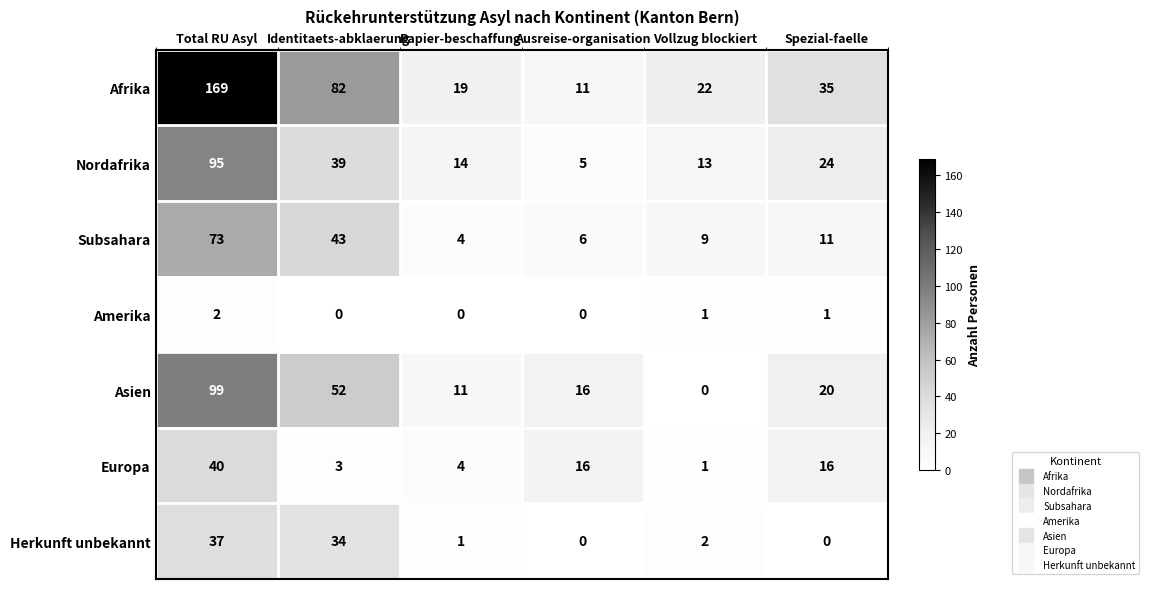

What is the sum of all Herkunft unbekannt values?

74